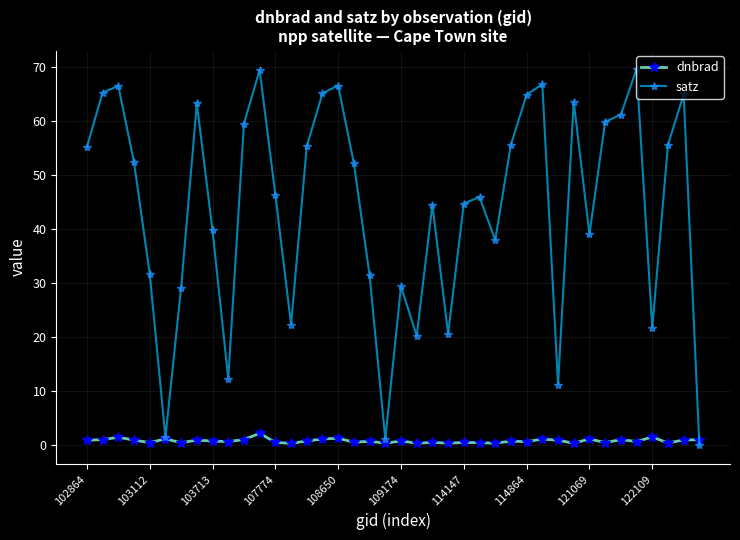

What is the value of the satz point at the 8th from the left?

63.2